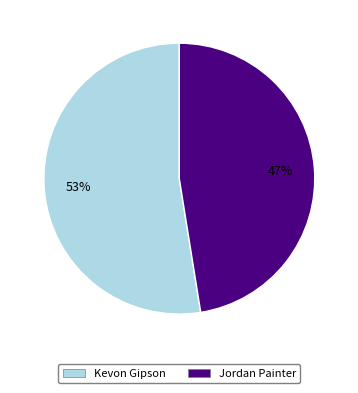

What is the majority slice?

Kevon Gipson